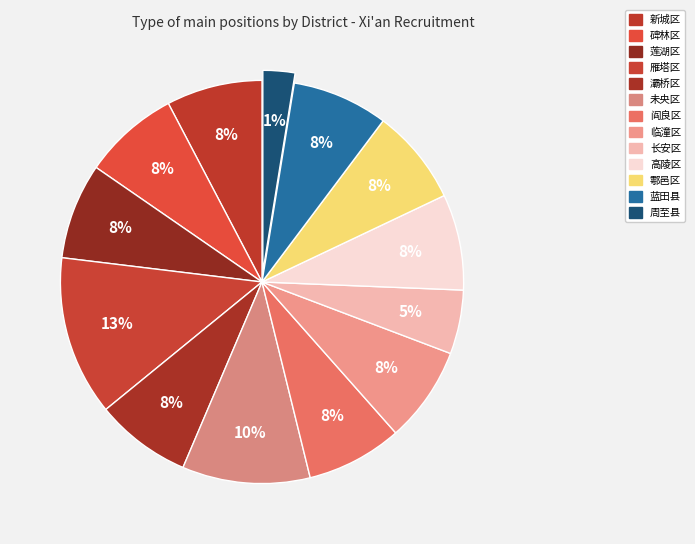

Count the number of slices in the pie.

13